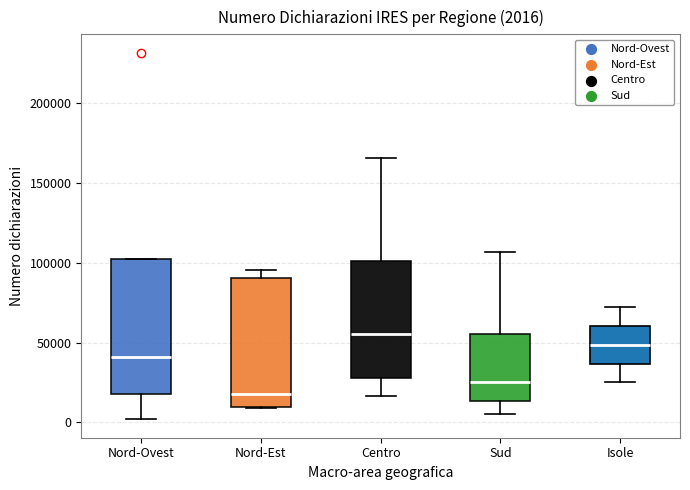

Which box's median line is the lowest?

Nord-Est